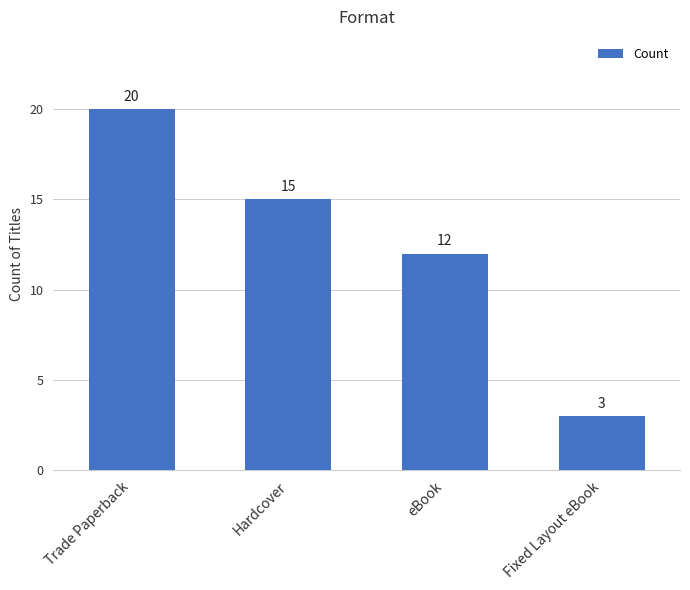

Reading left to right, transcribe all the data shown in this chart.

Trade Paperback=20	Hardcover=15	eBook=12	Fixed Layout eBook=3